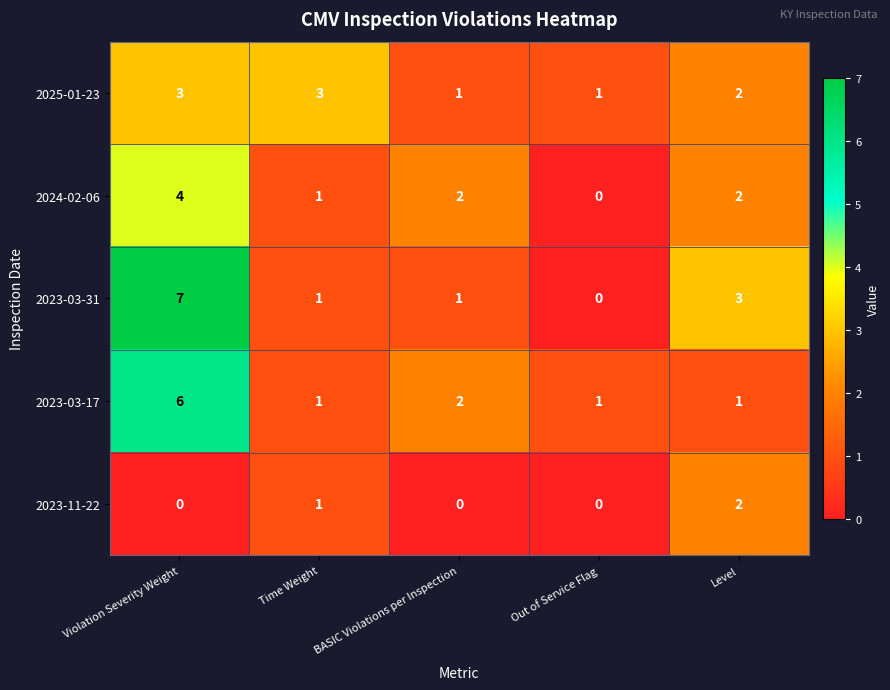

What is the sum of all 2023-03-31 values?

12